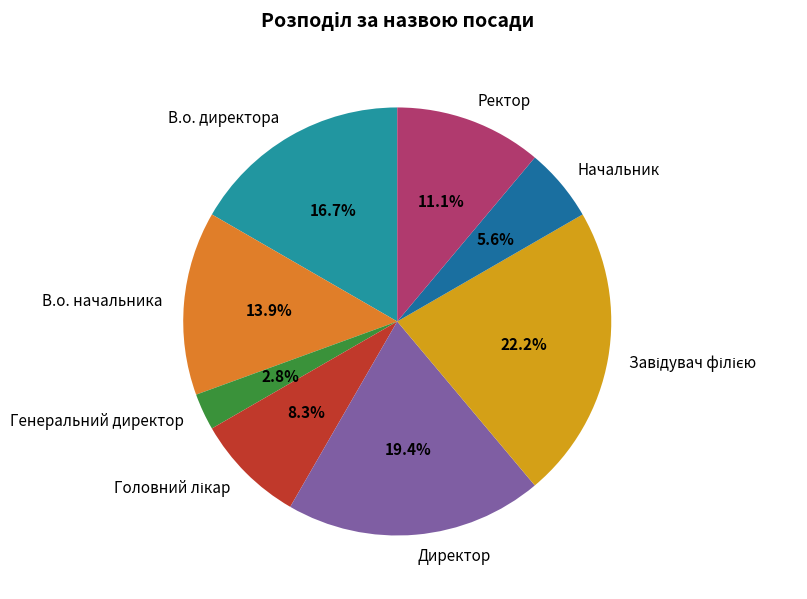

How many segments does this pie chart have?

8